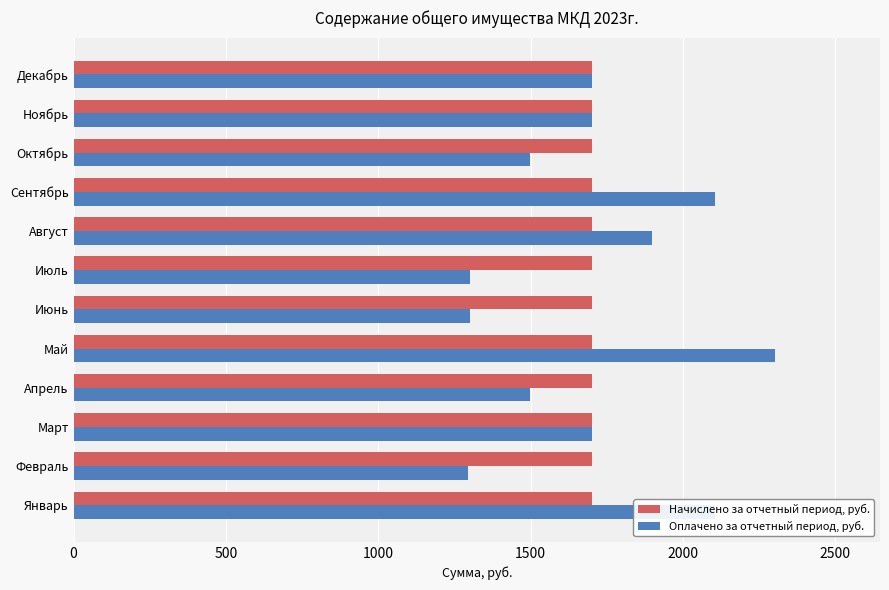

What are all the series names shown in the legend?

Начислено за отчетный период, руб., Оплачено за отчетный период, руб.